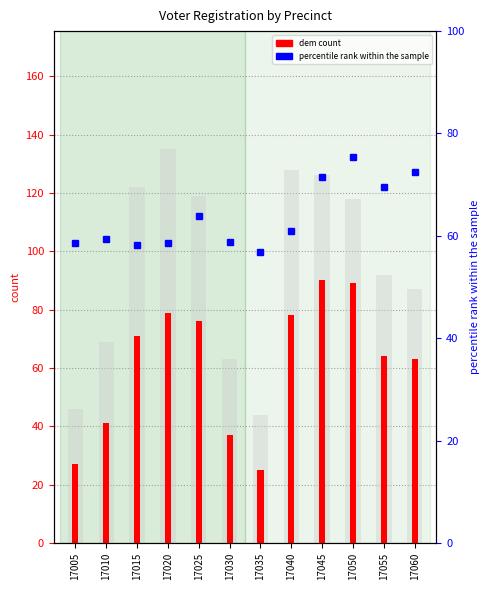

At how many categories does at least one series exceed 73?

8